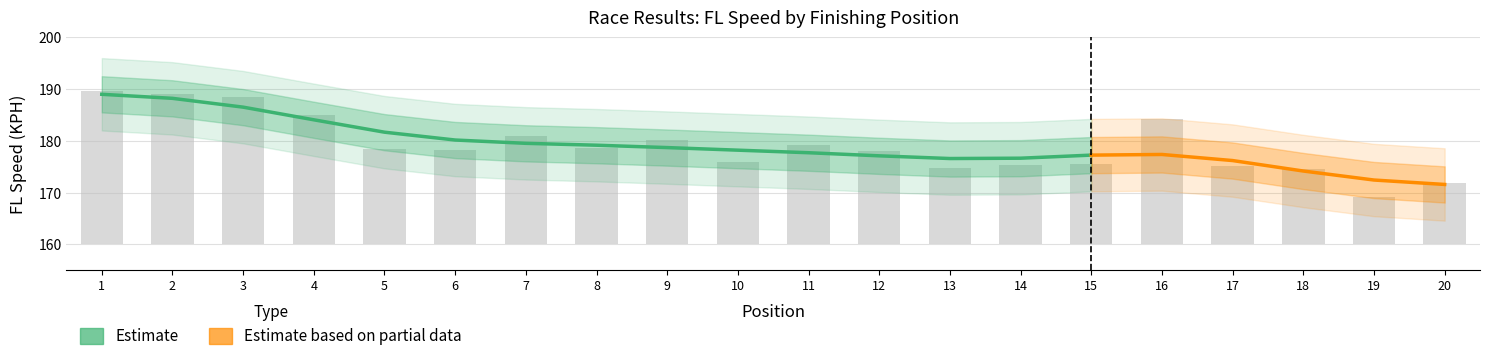

What is the difference between the maximum and minimum values?

20.6